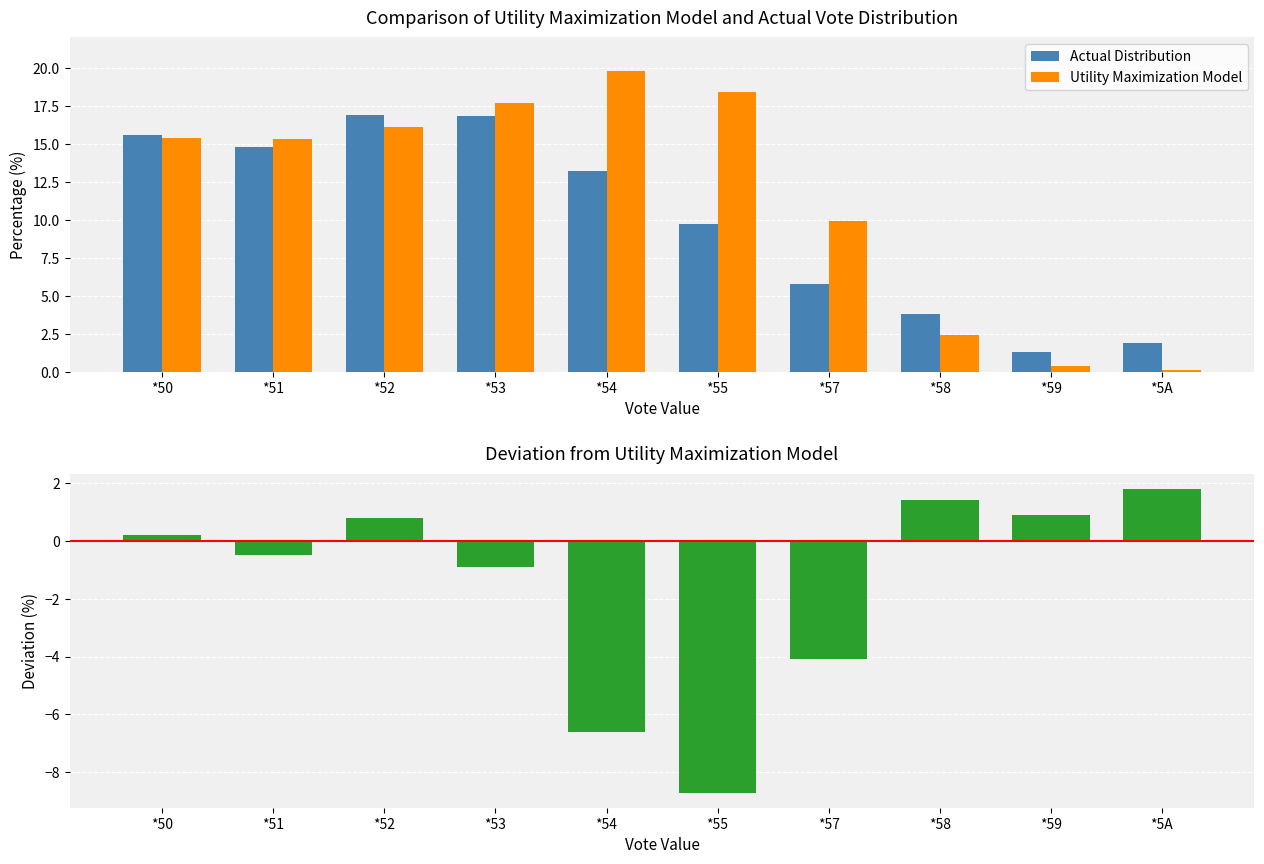

Is the value of Actual Distribution at *54 greater than the value of Deviation at *53?

Yes